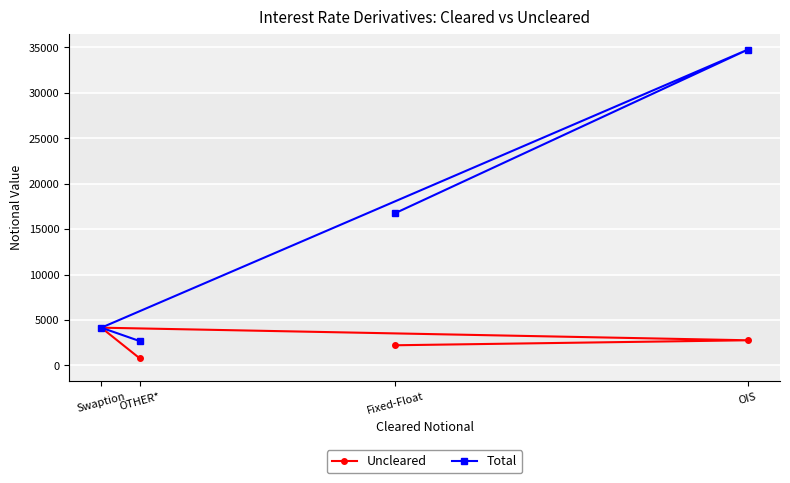

At which category does the chart reach its minimum across all series?

OTHER*